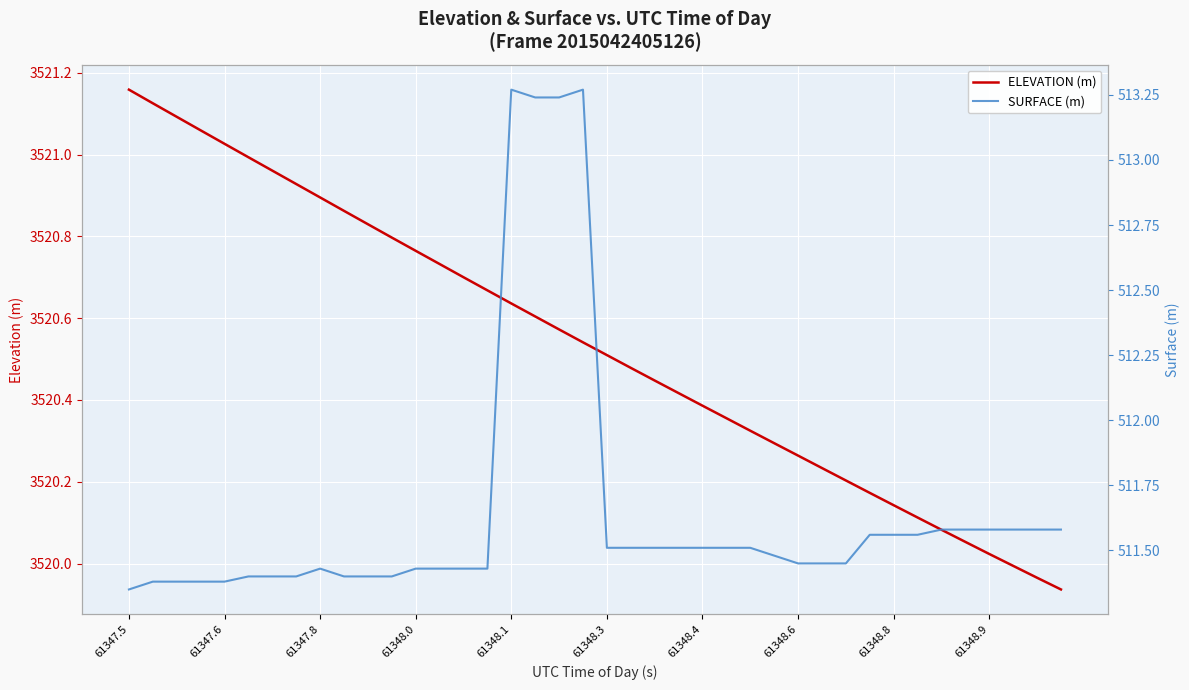

True or false: ELEVATION (m) has a value of 3520.5 at 61348.3.

True